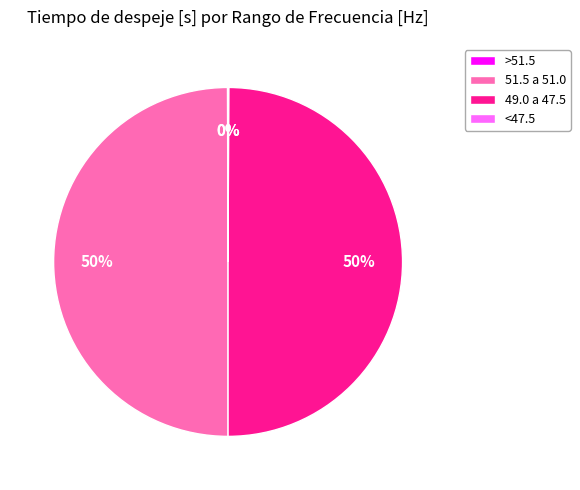

True or false: 51.5 a 51.0 accounts for 55% of the total.

False